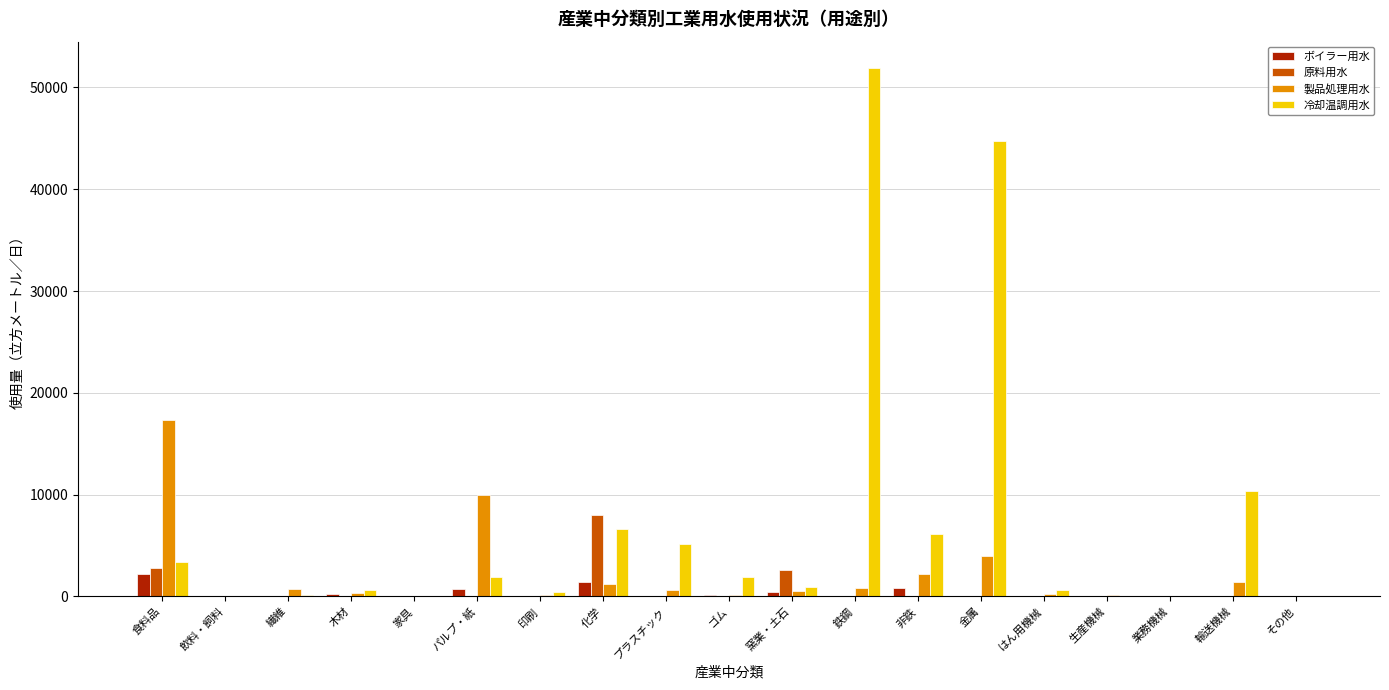

Is it true that 冷却温調用水 equals 6 at その他?

True